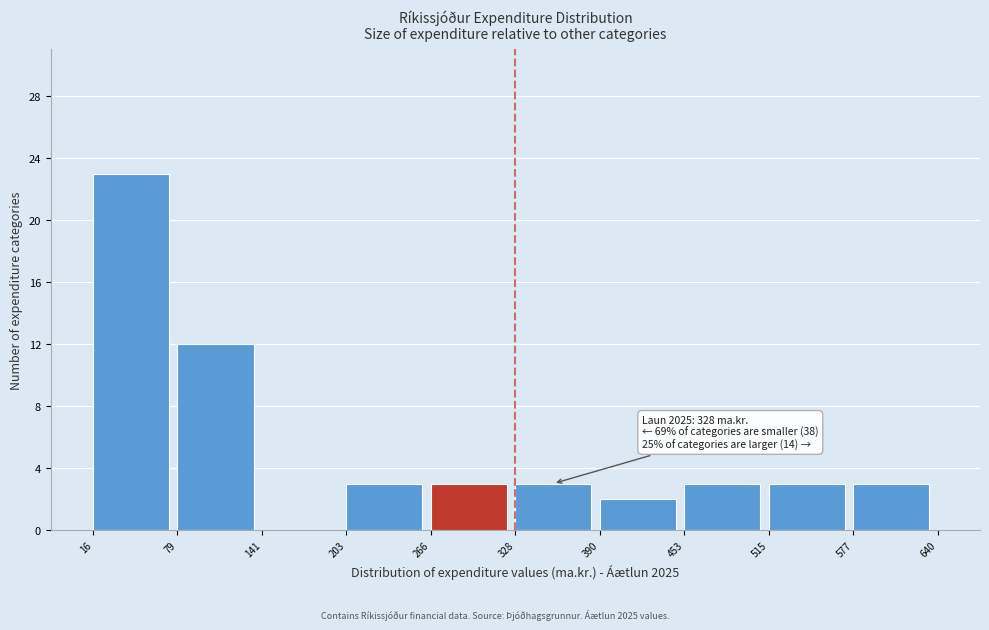

Over which range of the x-axis is the bar tallest?

16 to 79